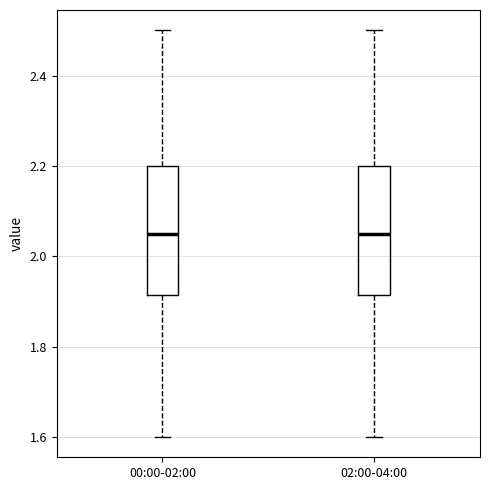

Where does the upper whisker of the box for 00:00-02:00 end on the y-axis? The values are not printed on the chart, so give them approximately, as read against the axis.

2.50